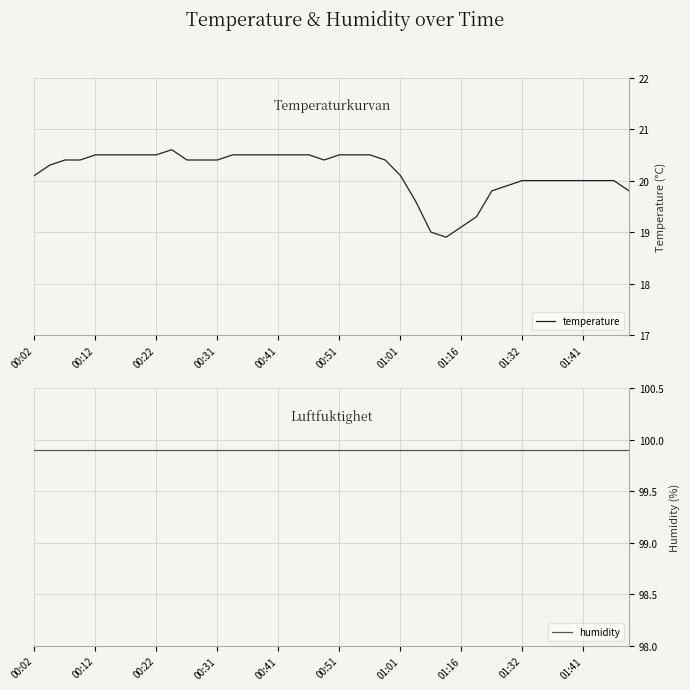

What is the difference between the maximum and minimum values in the temperature series?

1.7